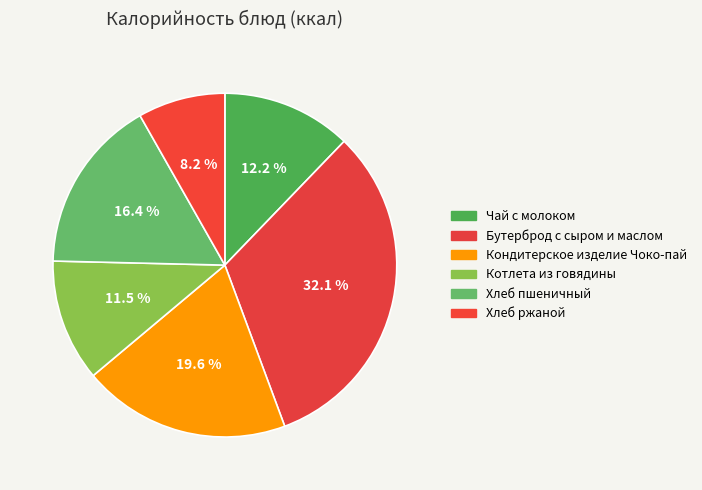

Between Котлета из говядины and Чай с молоком, which is larger?

Чай с молоком